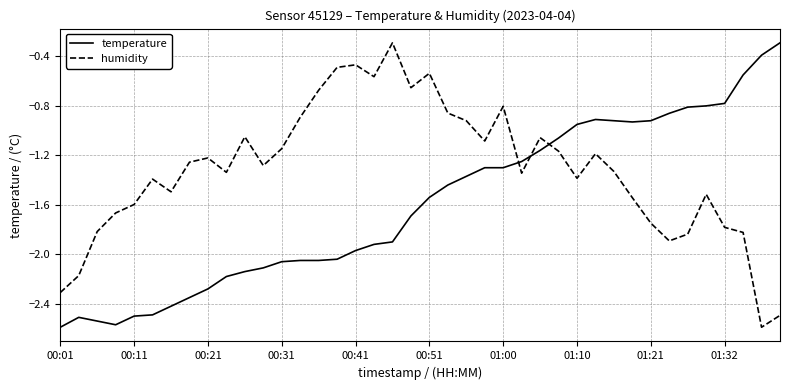

List the series in order of their overall mean, lowest first.

temperature, humidity